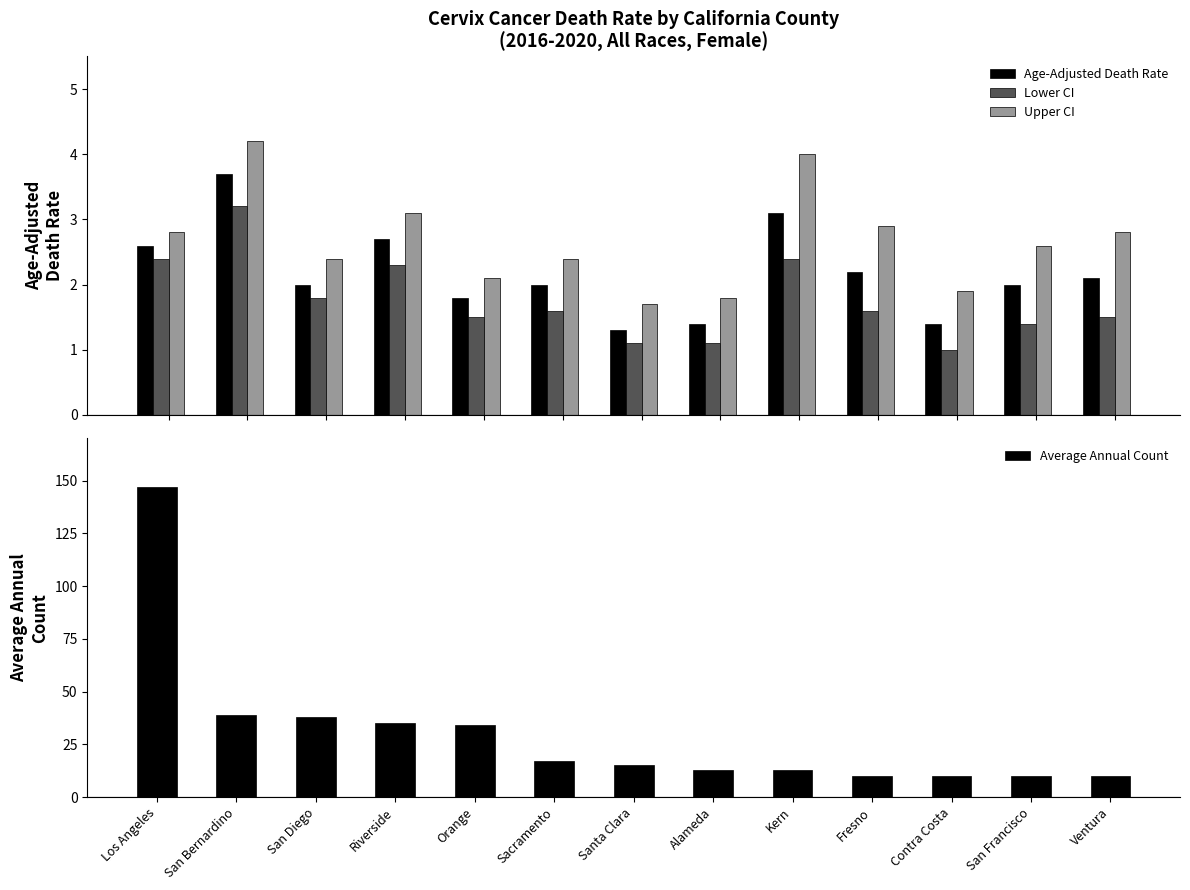

Which series has the largest total across all categories?

Average Annual Count